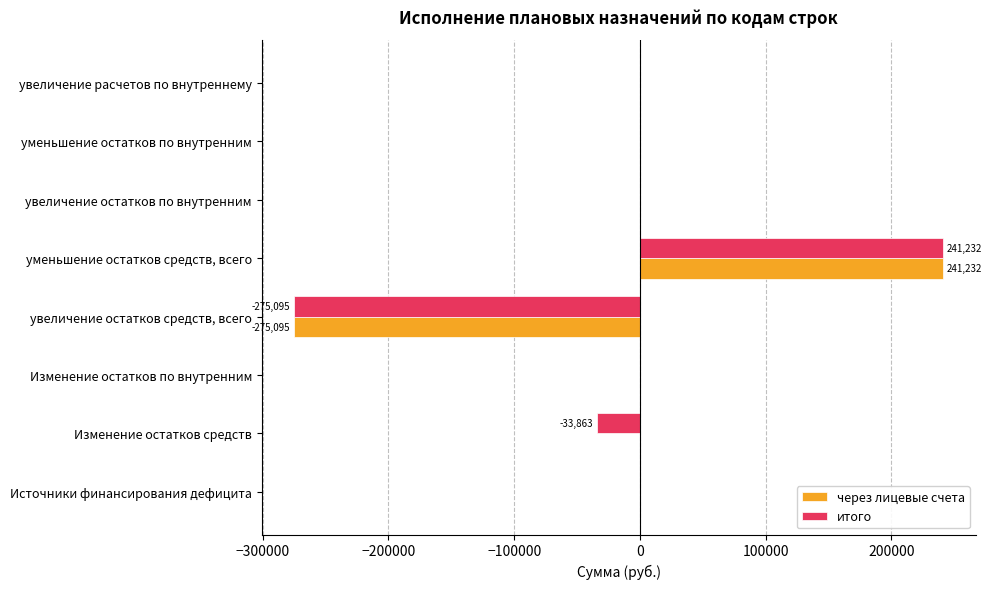

At which category is the sum across all series the highest?

уменьшение остатков средств, всего